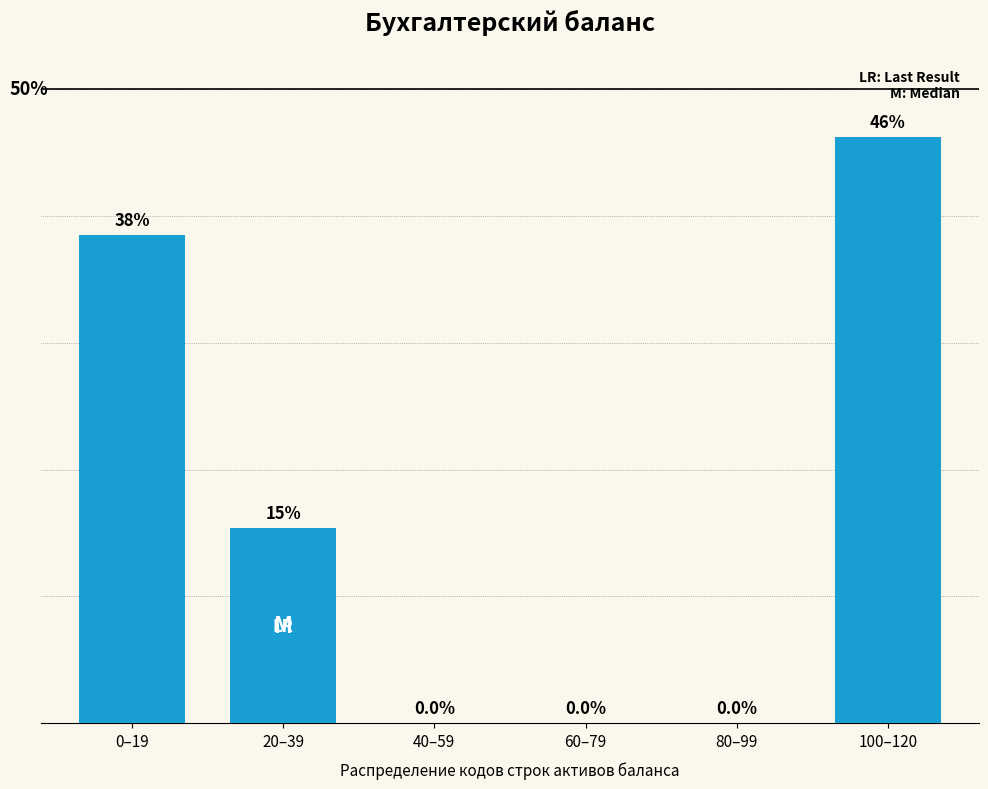

At which label does the data first exceed 15?

0–19